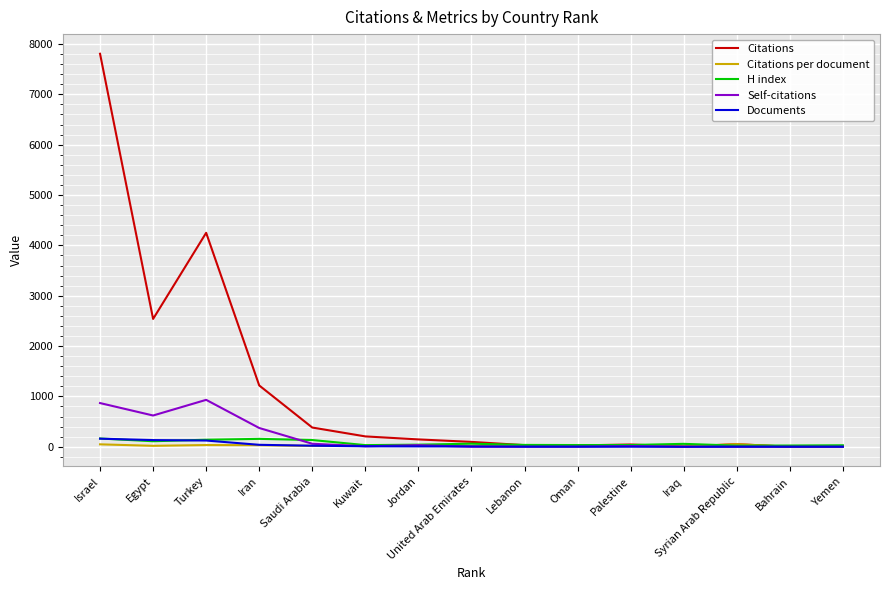

At which label does Citations reach its peak?

Israel